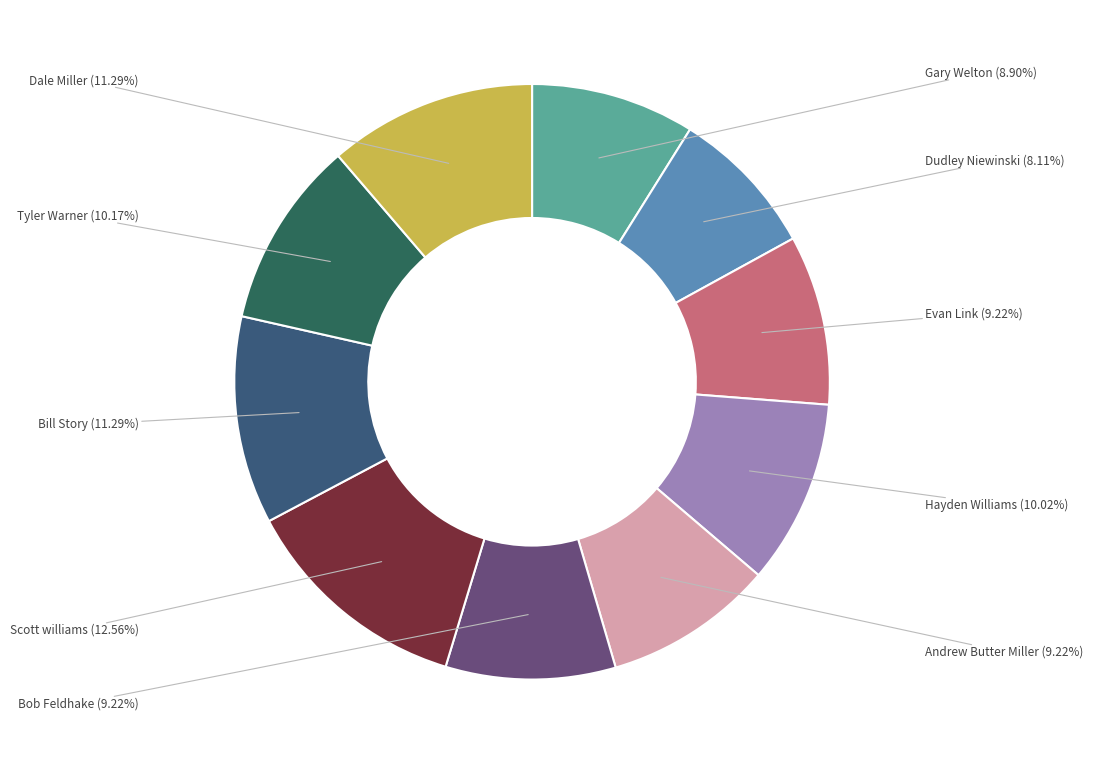

Is there any slice that represents more than half of the pie?

No